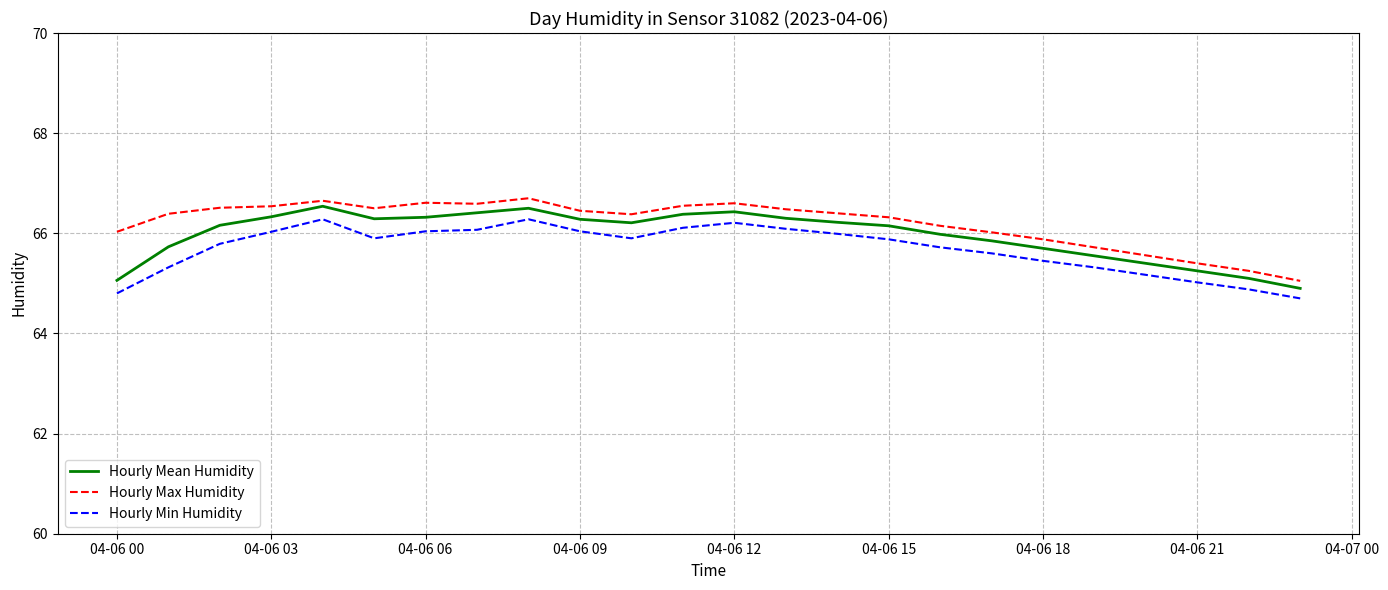

True or false: Hourly Min Humidity and Hourly Max Humidity intersect in this chart.

False